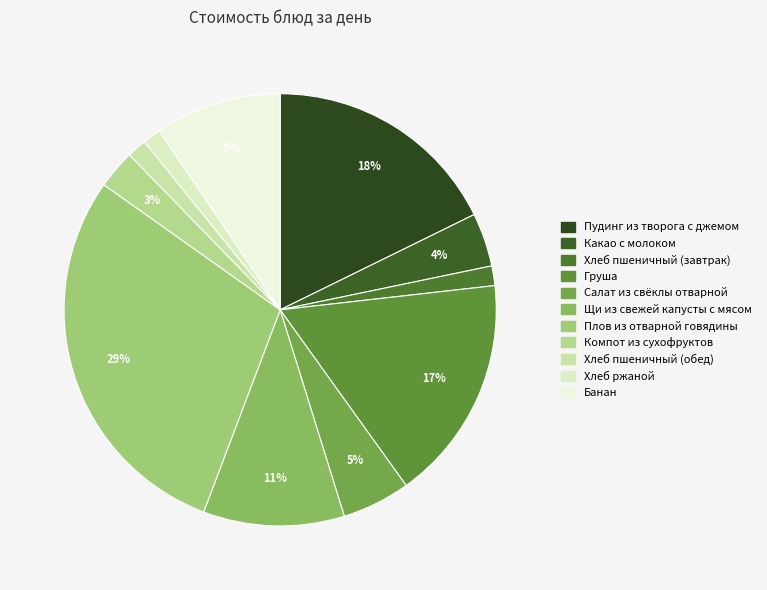

Count the number of slices in the pie.

11